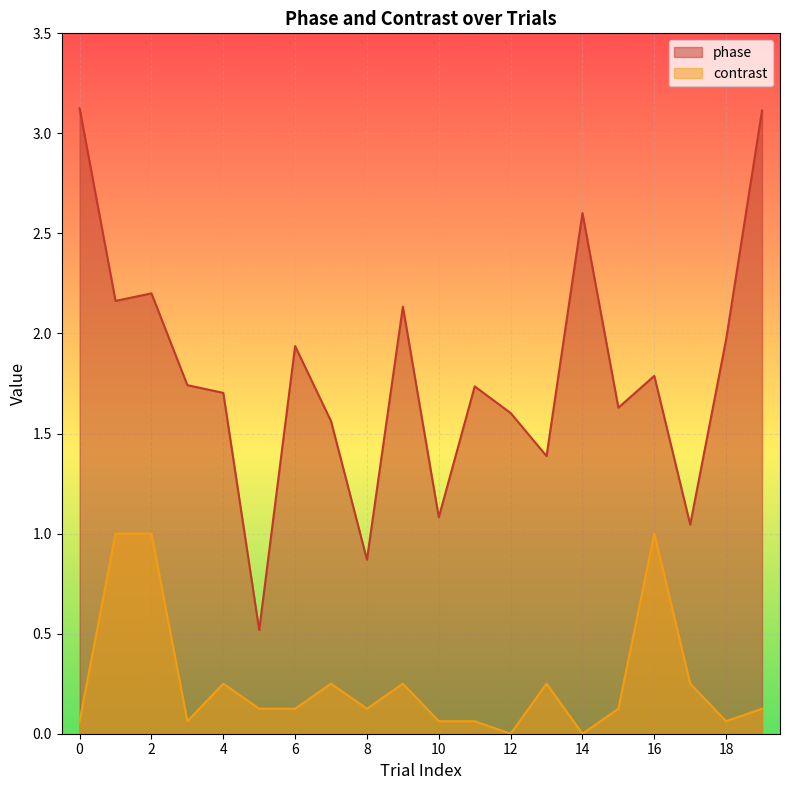

Where is phase nearest to the value 1?

17